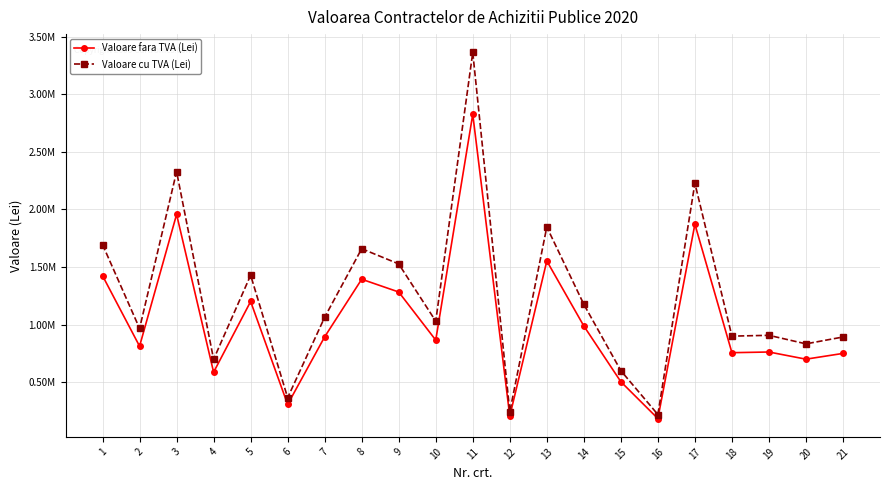

At how many categories does at least one series exceed 2924439?

1